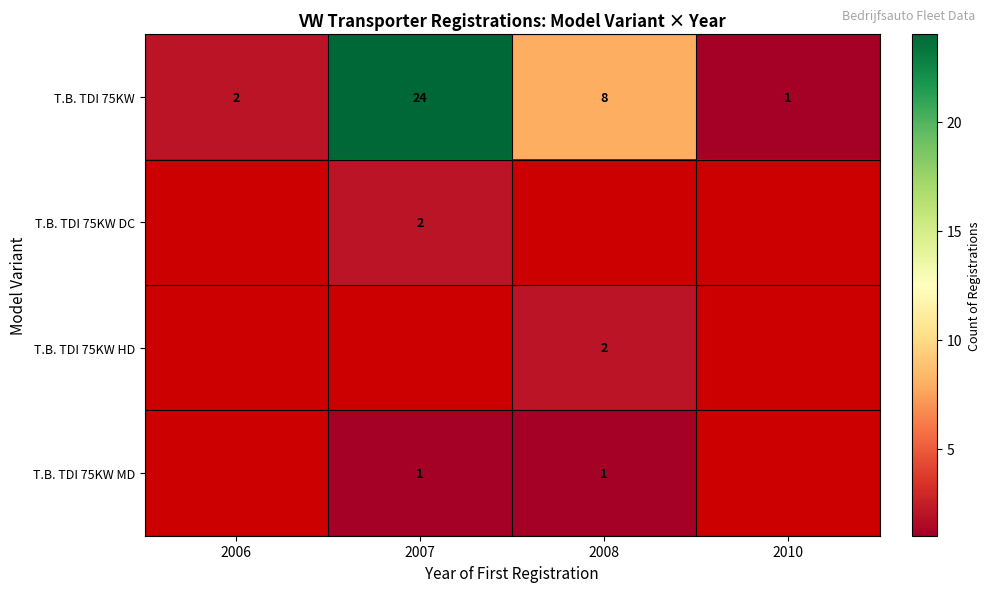

True or false: T.B. TDI 75KW has a value of 0 at 2010.

False